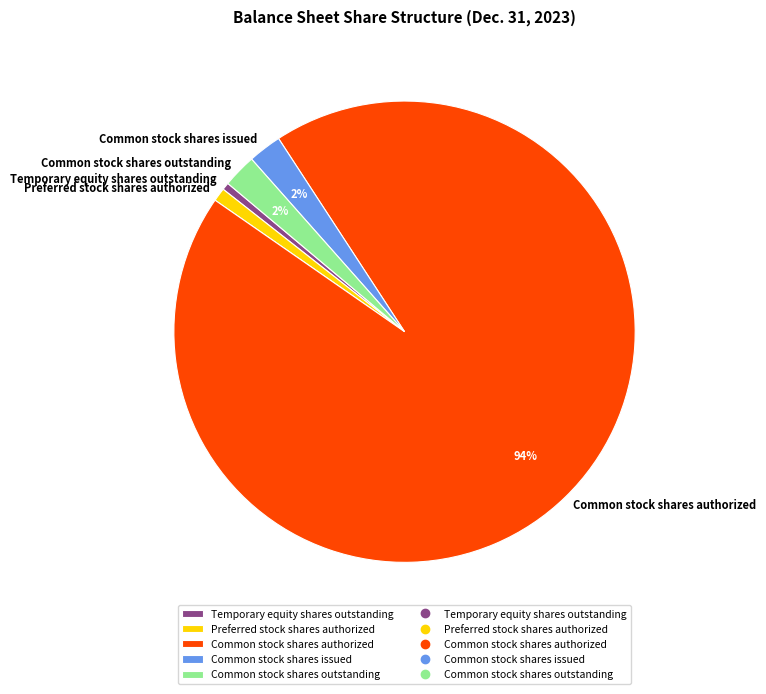

What is the largest slice in the pie chart?

Common stock shares authorized